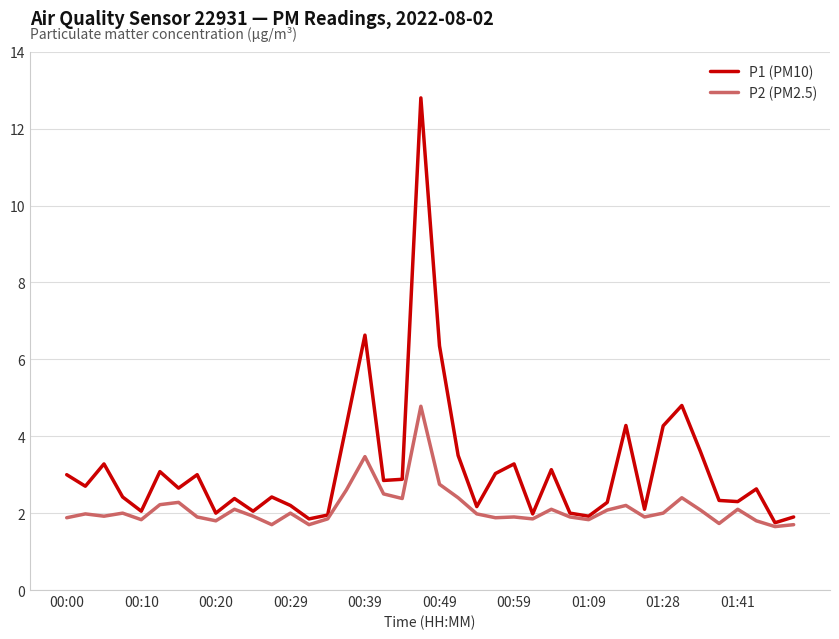

What is the greatest value displayed?

12.8